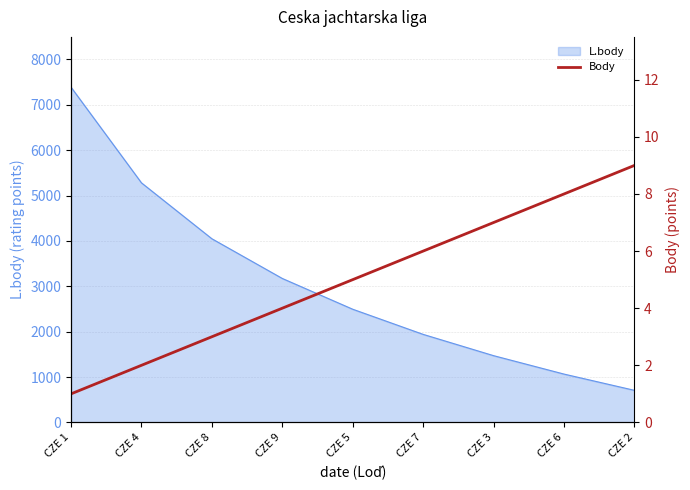

What is the highest value of the L.body series?

7387